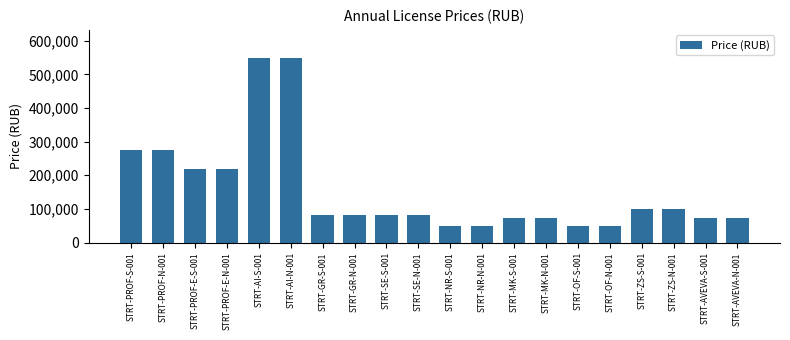

What is the average value?

155375